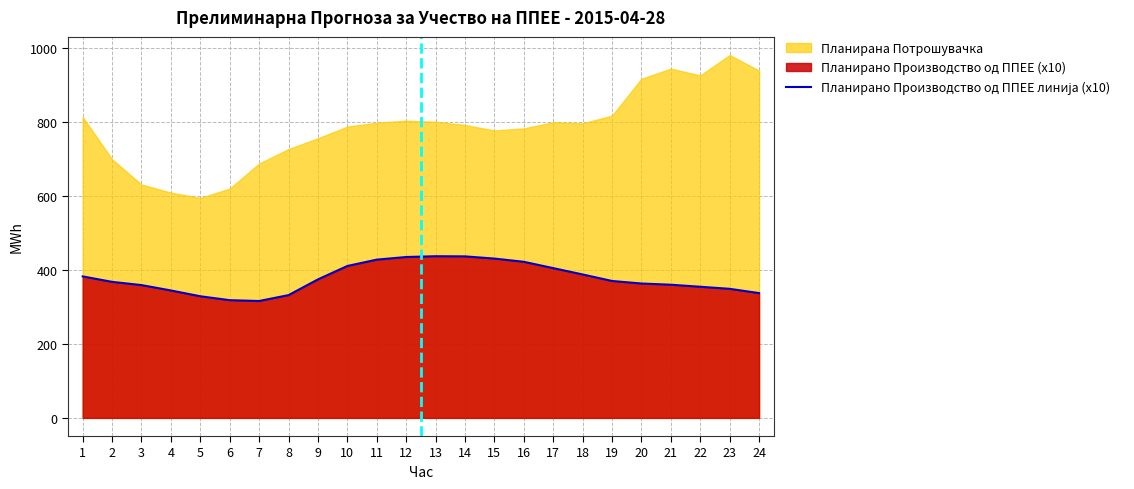

What is the minimum value shown in the chart?

315.6